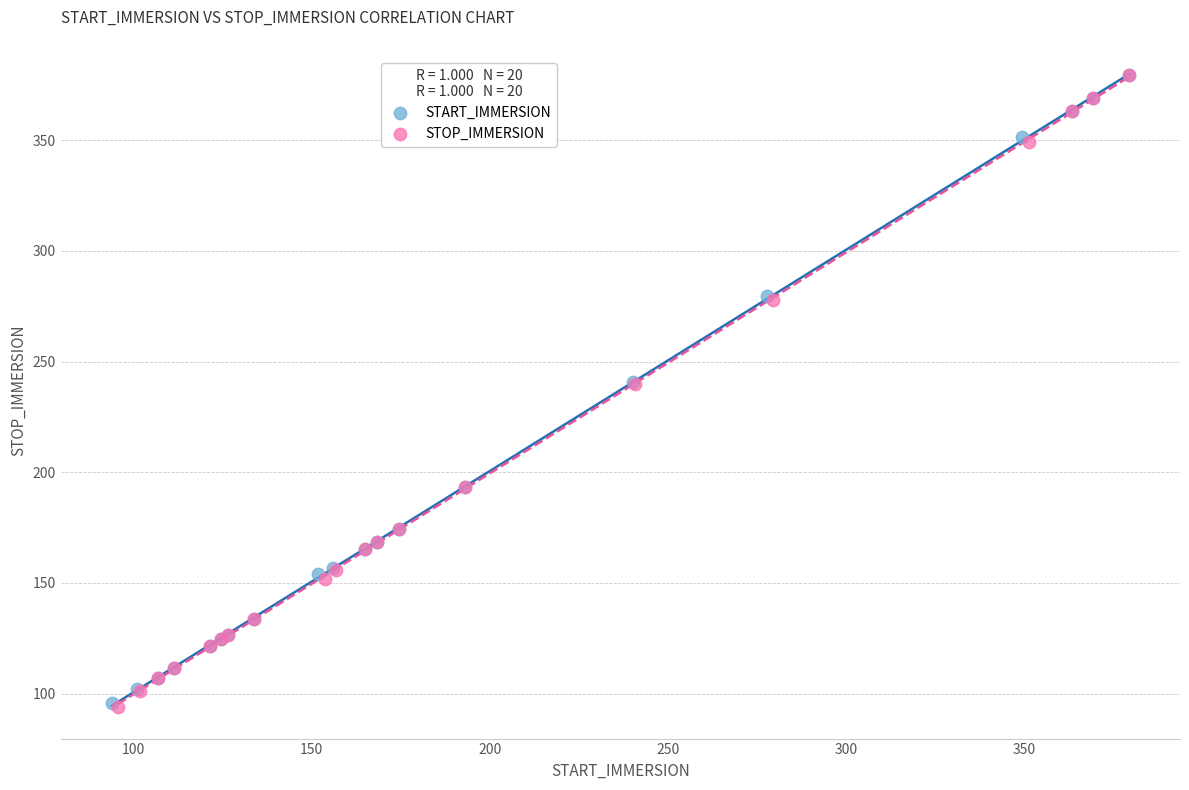

Which series has the largest Y range (max minus min)?

STOP_IMMERSION